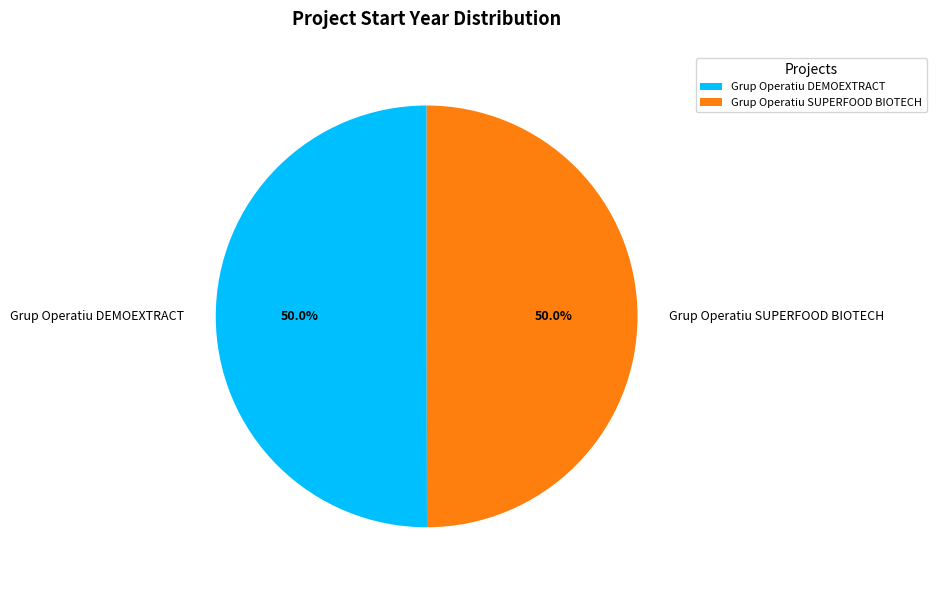

Approximately how many times larger is the value at Grup Operatiu SUPERFOOD BIOTECH compared to Grup Operatiu DEMOEXTRACT?

1.0